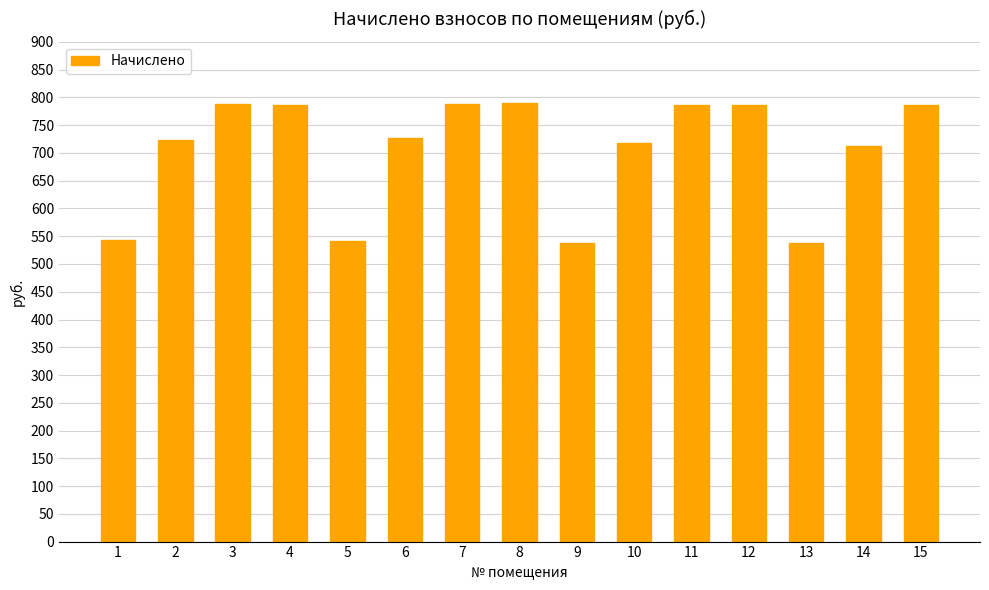

Is it true that the value at 1 is 132.1?

False